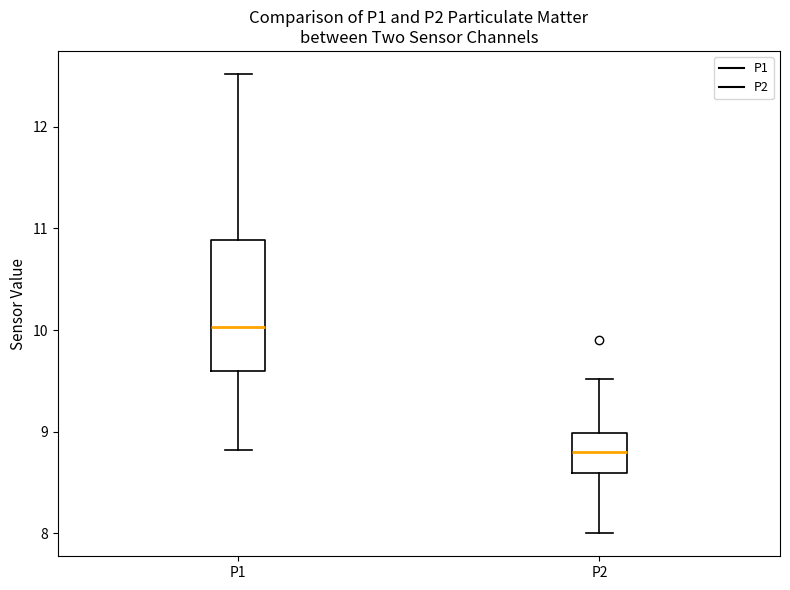

Which box has the highest median line?

P1